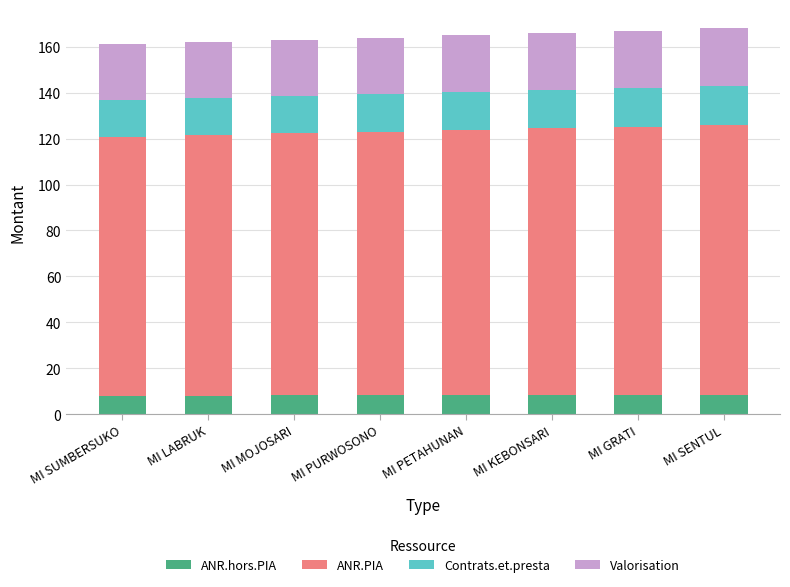

What is the minimum value for ANR.hors.PIA?

8.1